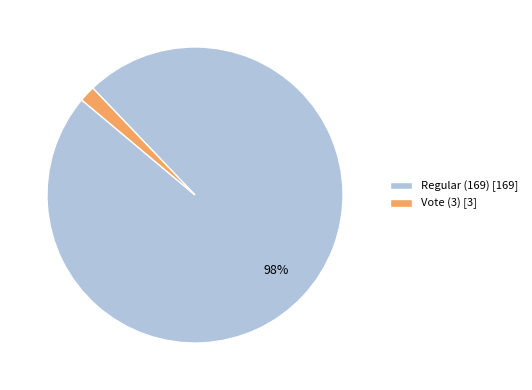

How many slices are in this pie chart?

2